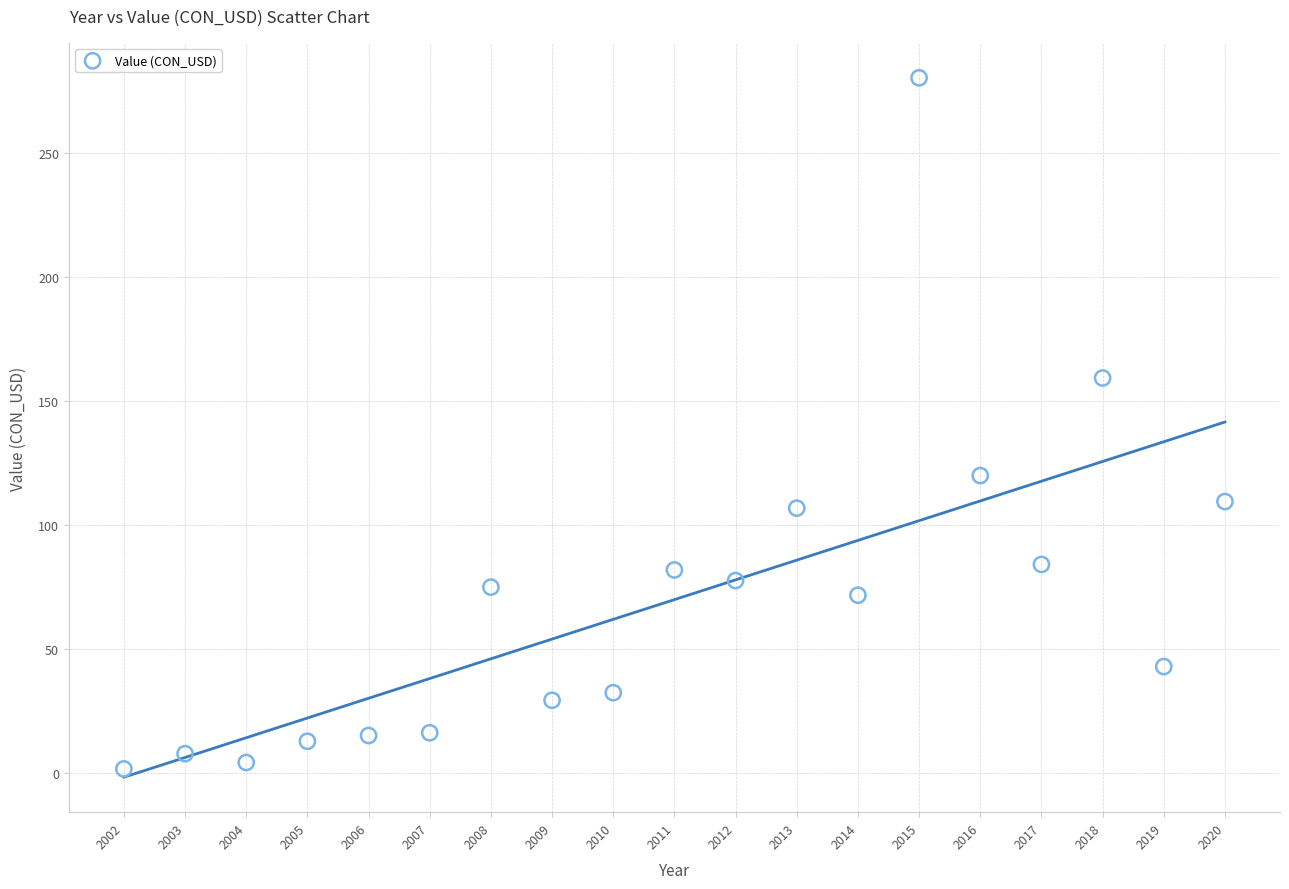

What is the range of X values (max minus min)?

18.0